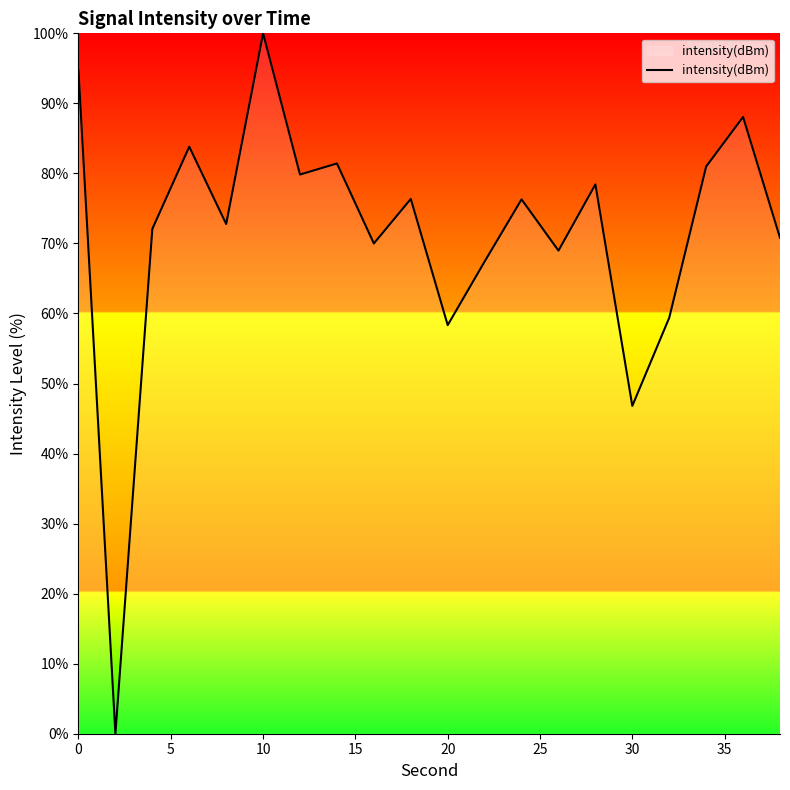

What is the maximum value shown in the chart?

100.0